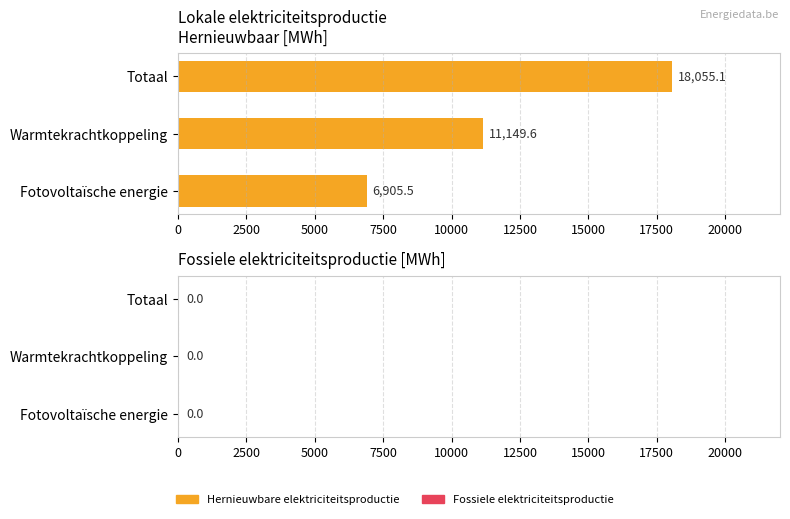

At which category does the chart reach its peak across all series?

Totaal